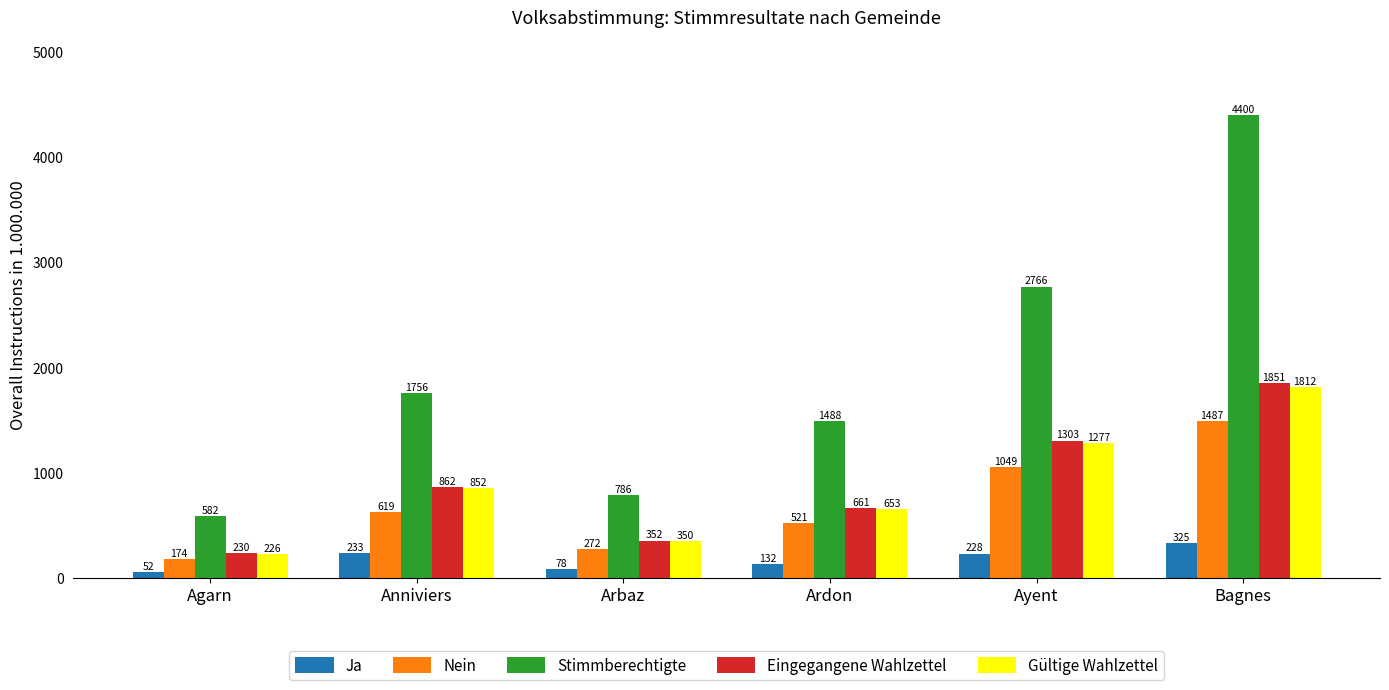

Reading left to right, extract all data points from this chart.

Ja: Agarn=52	Anniviers=233	Arbaz=78	Ardon=132	Ayent=228	Bagnes=325
Nein: Agarn=174	Anniviers=619	Arbaz=272	Ardon=521	Ayent=1049	Bagnes=1487
Stimmberechtigte: Agarn=582	Anniviers=1756	Arbaz=786	Ardon=1488	Ayent=2766	Bagnes=4400
Eingegangene Wahlzettel: Agarn=230	Anniviers=862	Arbaz=352	Ardon=661	Ayent=1303	Bagnes=1851
Gültige Wahlzettel: Agarn=226	Anniviers=852	Arbaz=350	Ardon=653	Ayent=1277	Bagnes=1812